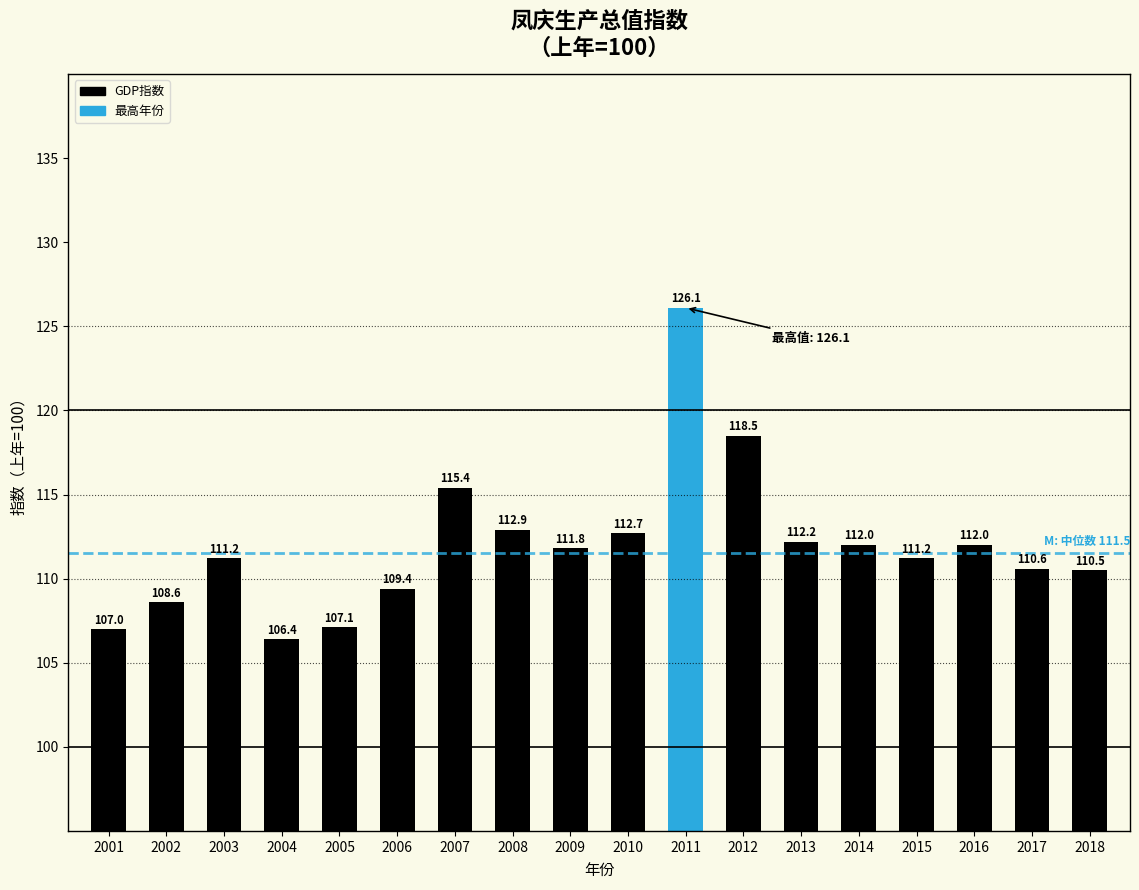

Reading left to right, what are all the values shown in this chart?

107.0	108.6	111.2	106.4	107.1	109.4	115.4	112.9	111.8	112.7	126.1	118.5	112.2	112.0	111.2	112.0	110.6	110.5